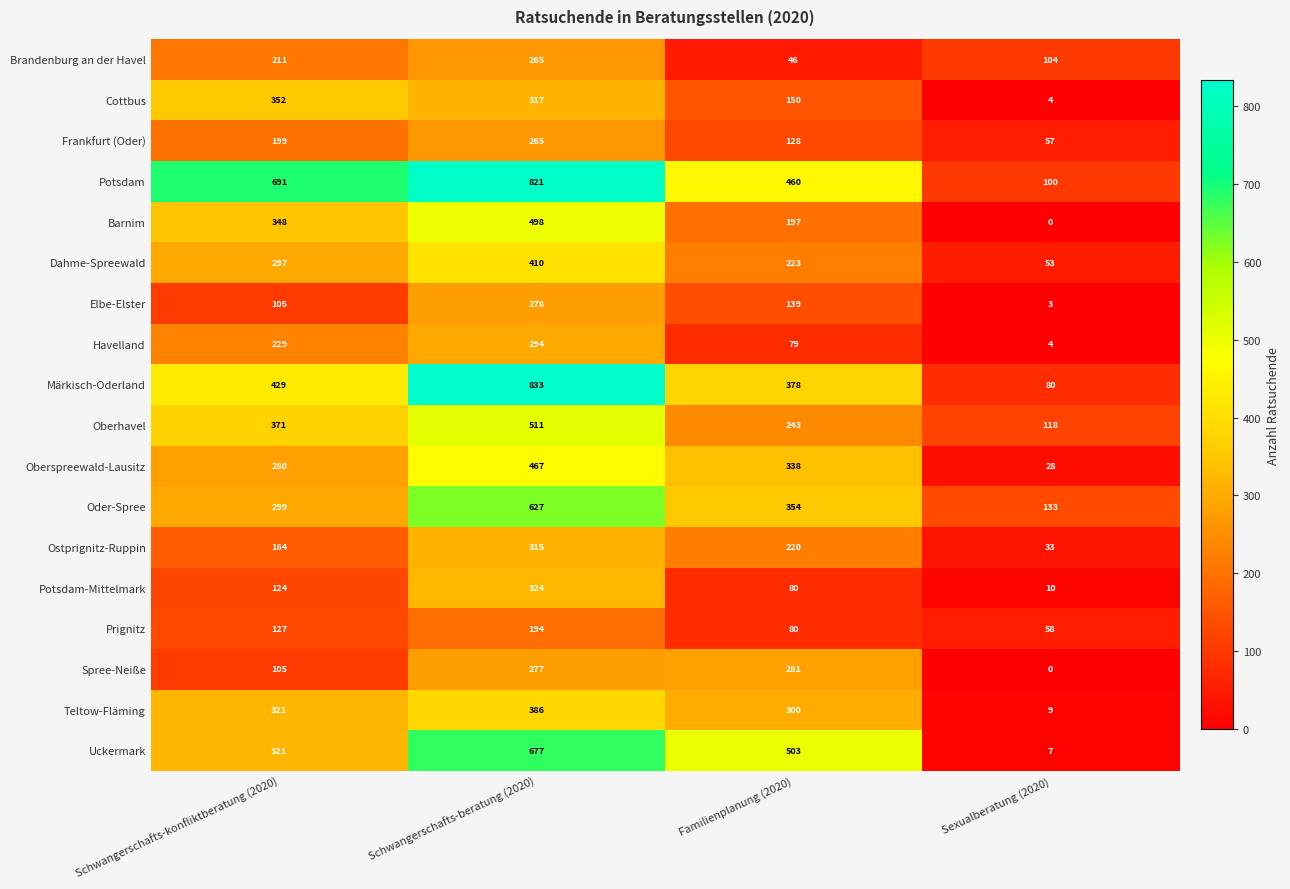

What is the lowest value of the Uckermark series?

7